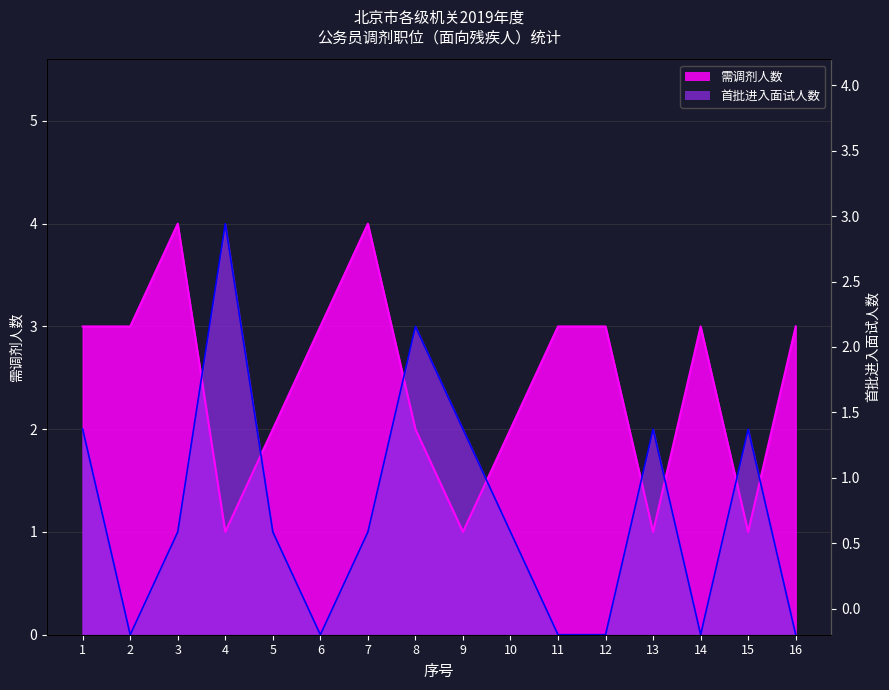

At which category does 需调剂人数 reach its first local valley?

4